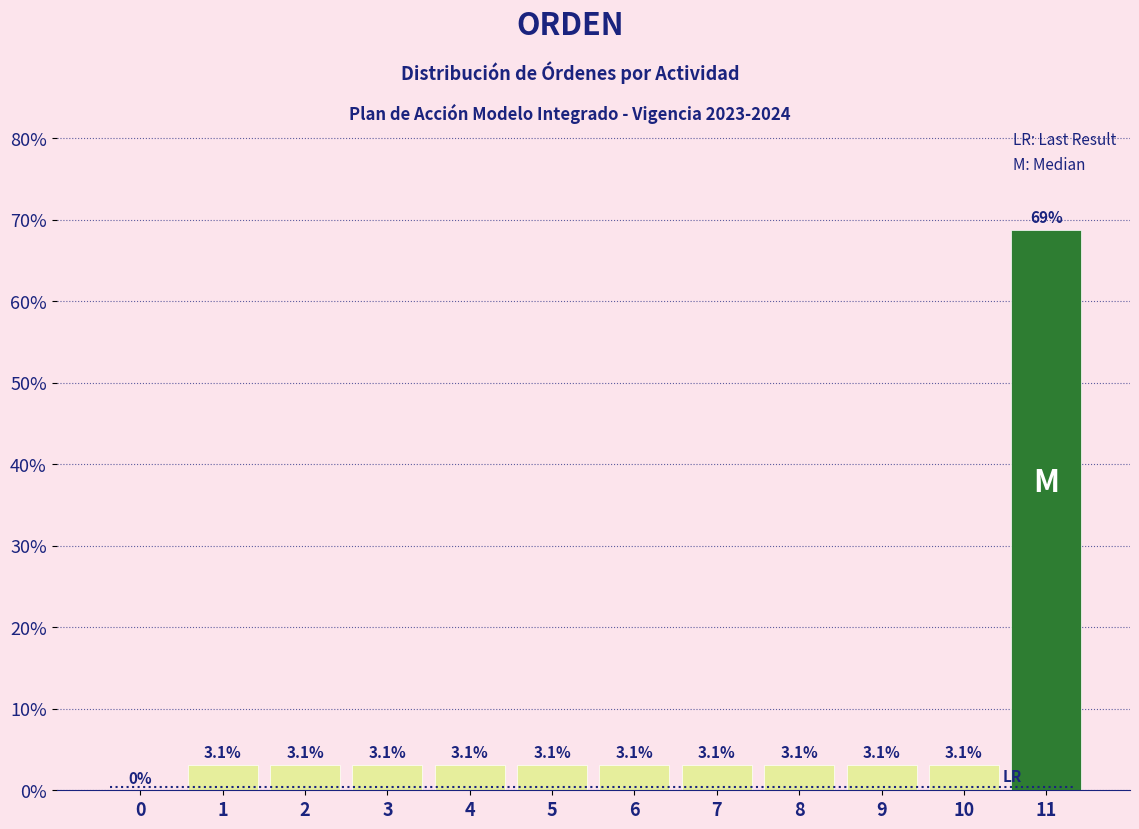

Reading right to left, what are all the values shown in this chart?

11=68.8	10=3.1	9=3.1	8=3.1	7=3.1	6=3.1	5=3.1	4=3.1	3=3.1	2=3.1	1=3.1	0=0.0